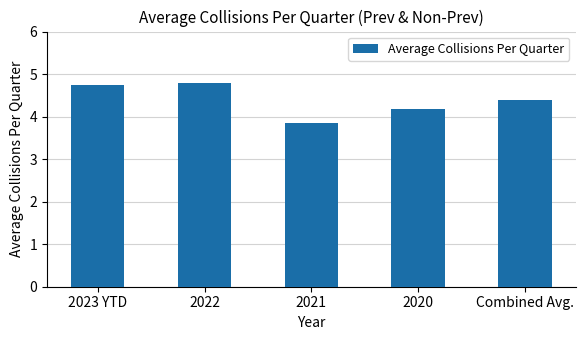

Which category has the highest value across all series?

2022